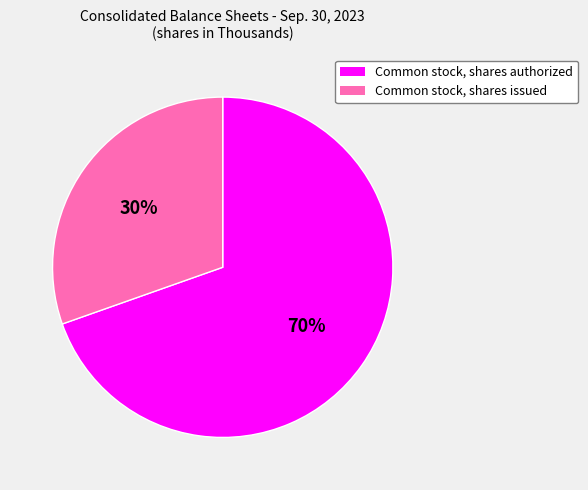

Is it true that Common stock, shares issued is 30% of the pie?

True